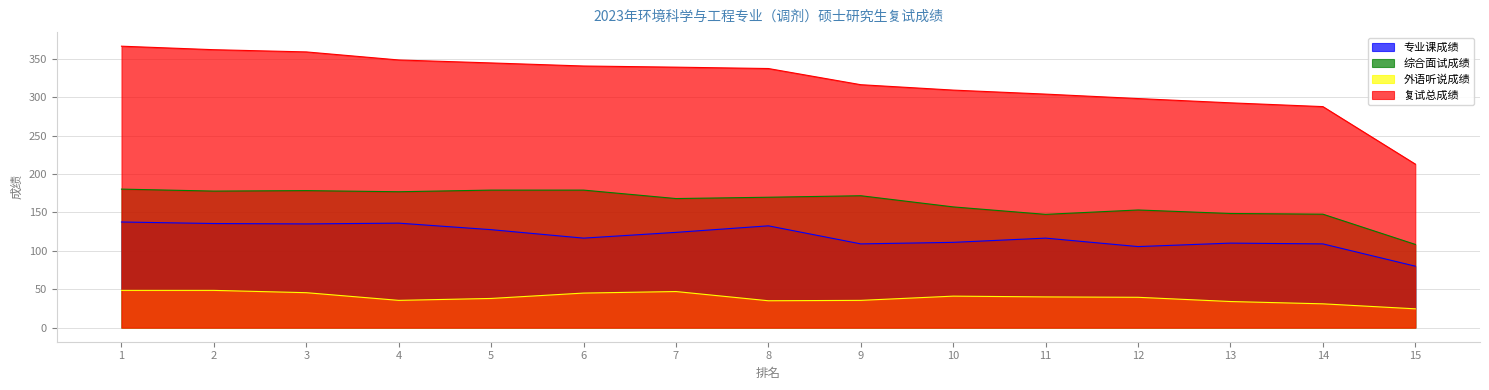

What is the value of the 复试总成绩 point at the 3rd from the left?

358.8